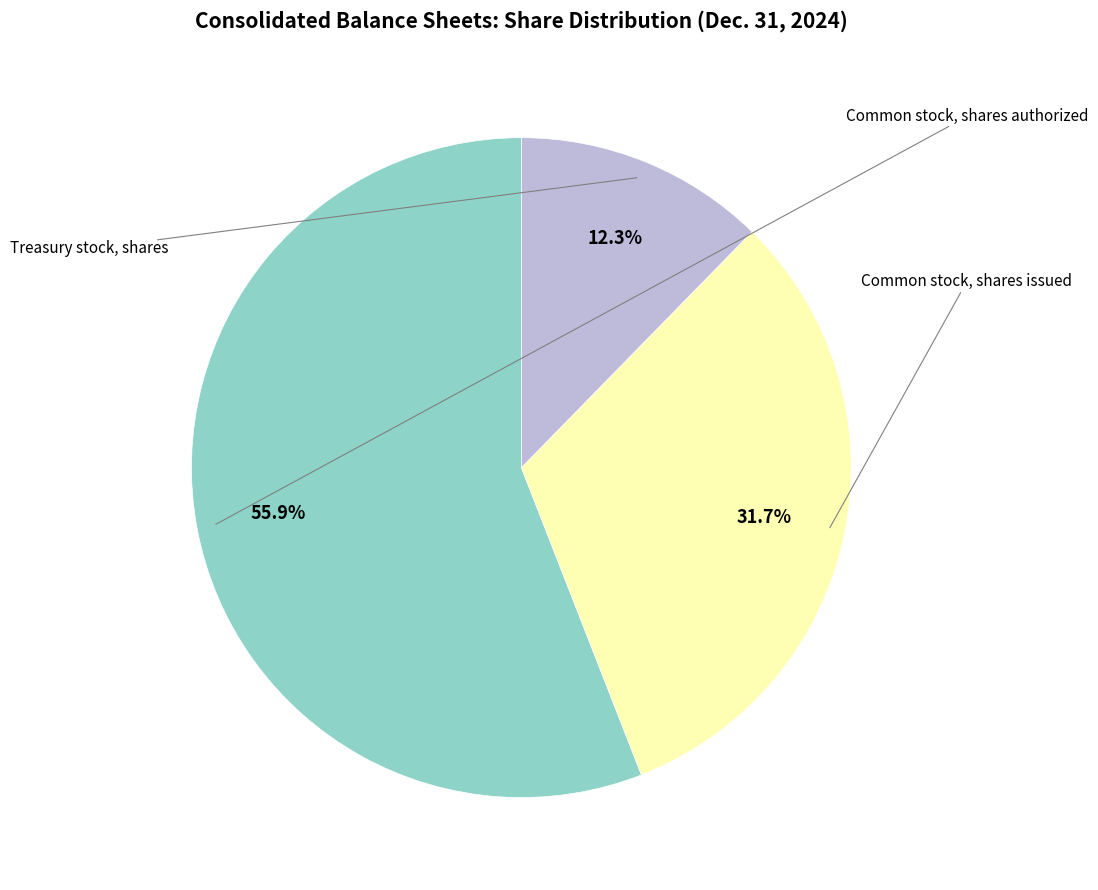

To the nearest percent, what is the average slice percentage?

33%